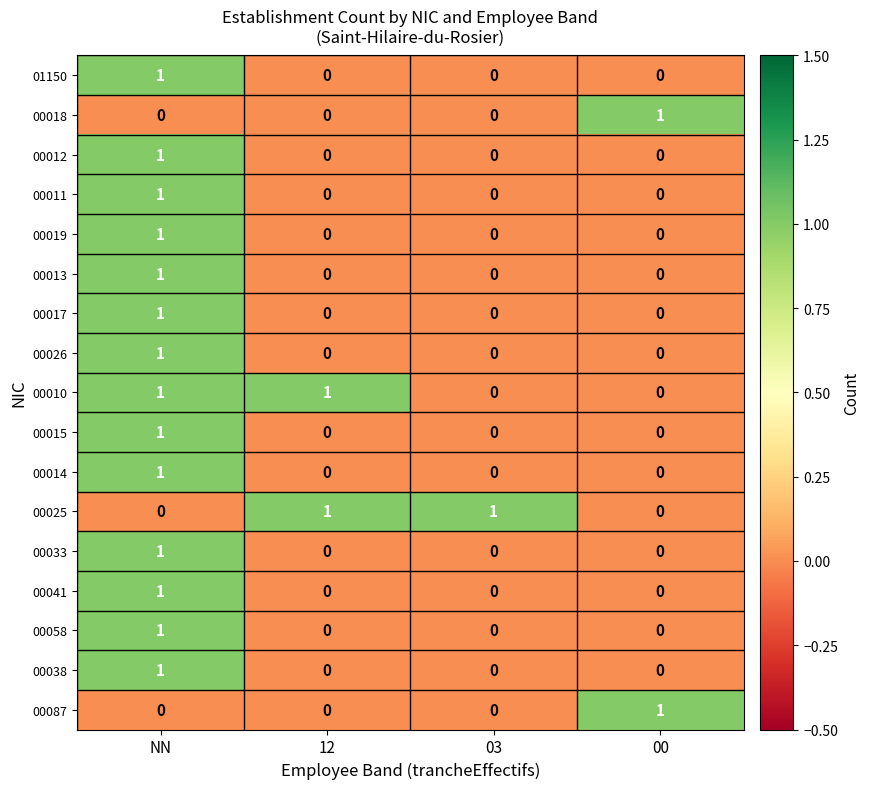

How many 00014 values are between 0 and 1?

4